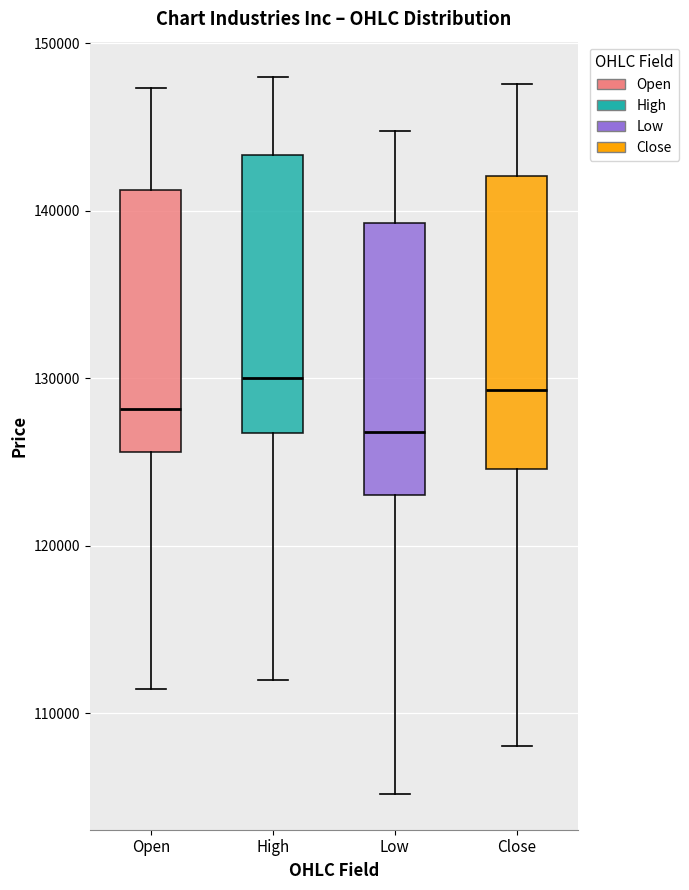

Where does the upper whisker of the box for Low end on the y-axis? The values are not printed on the chart, so give them approximately, as read against the axis.

145000